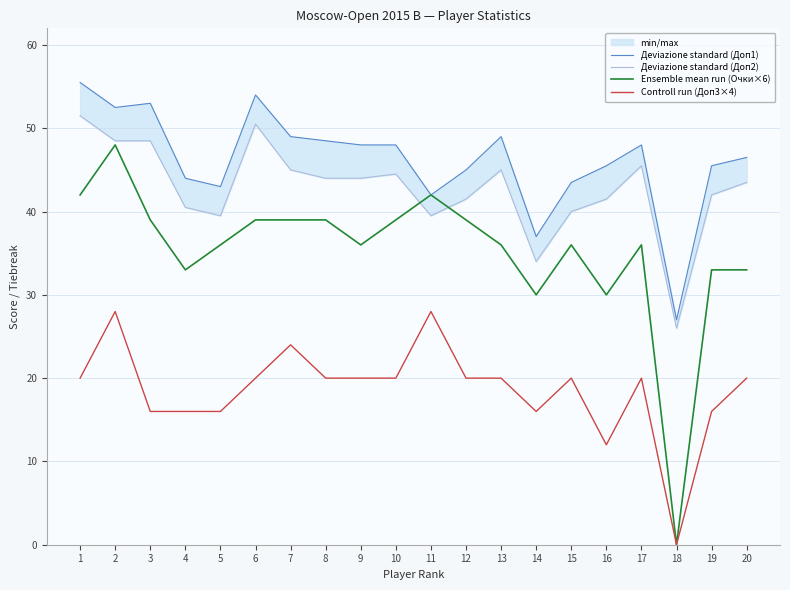

Reading left to right, list all the values displayed in this chart.

Деviazione standard (Доп1): 1=55.5	2=52.5	3=53.0	4=44.0	5=43.0	6=54.0	7=49.0	8=48.5	9=48.0	10=48.0	11=42.0	12=45.0	13=49.0	14=37.0	15=43.5	16=45.5	17=48.0	18=27.0	19=45.5	20=46.5
Деviazione standard (Доп2): 1=51.5	2=48.5	3=48.5	4=40.5	5=39.5	6=50.5	7=45.0	8=44.0	9=44.0	10=44.5	11=39.5	12=41.5	13=45.0	14=34.0	15=40.0	16=41.5	17=45.5	18=26.0	19=42.0	20=43.5
Ensemble mean run (Очки×6): 1=42.0	2=48.0	3=39.0	4=33.0	5=36.0	6=39.0	7=39.0	8=39.0	9=36.0	10=39.0	11=42.0	12=39.0	13=36.0	14=30.0	15=36.0	16=30.0	17=36.0	18=0.0	19=33.0	20=33.0
Controll run (Доп3×4): 1=20.0	2=28.0	3=16.0	4=16.0	5=16.0	6=20.0	7=24.0	8=20.0	9=20.0	10=20.0	11=28.0	12=20.0	13=20.0	14=16.0	15=20.0	16=12.0	17=20.0	18=0.0	19=16.0	20=20.0